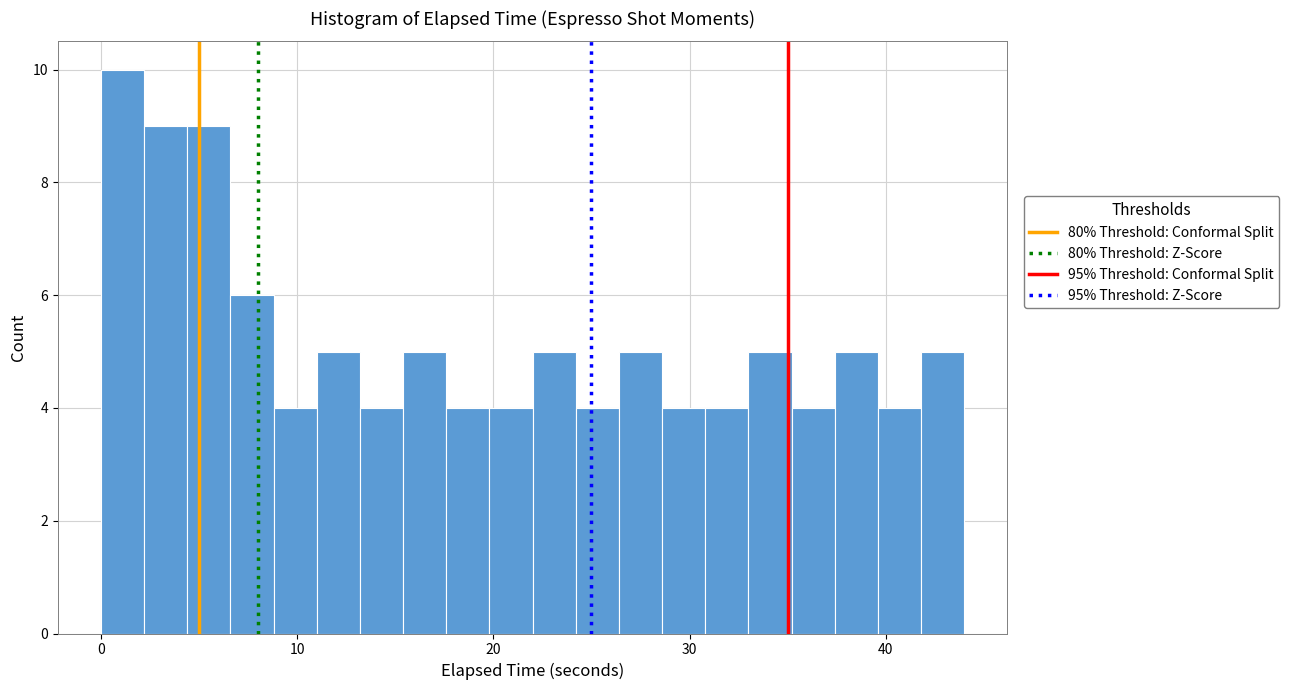

Read against the x-axis, roughly where is the centre of the tallest bar?

1